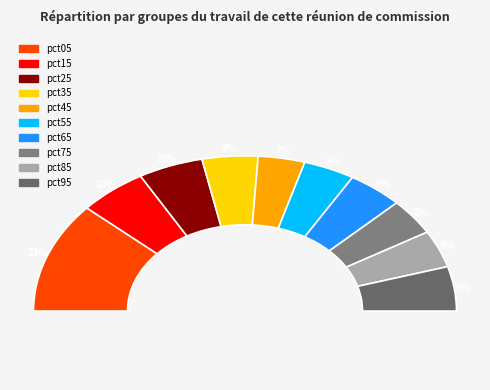

What percentage is the pct95 slice, to the nearest percent?

9%